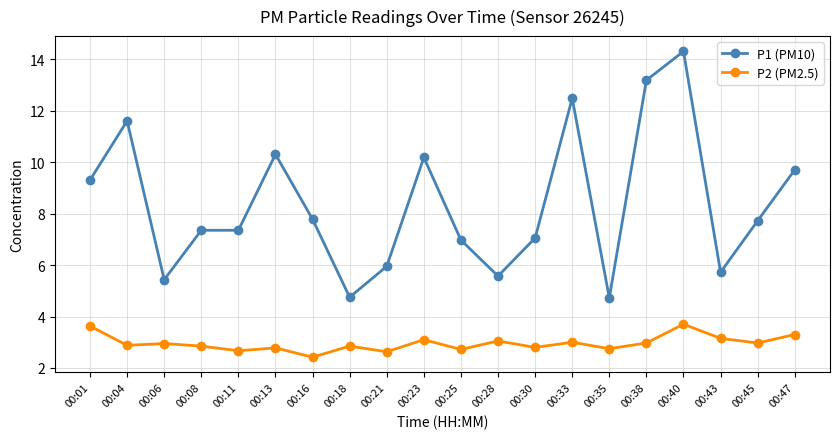

What is the greatest value displayed?

14.3